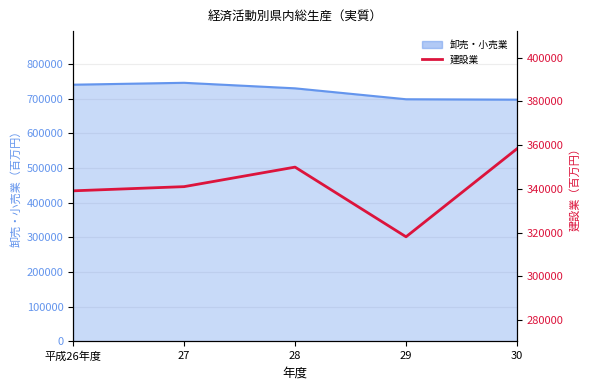

Reading left to right, what are all the values shown in this chart?

339147	341057	349985	318134	358393